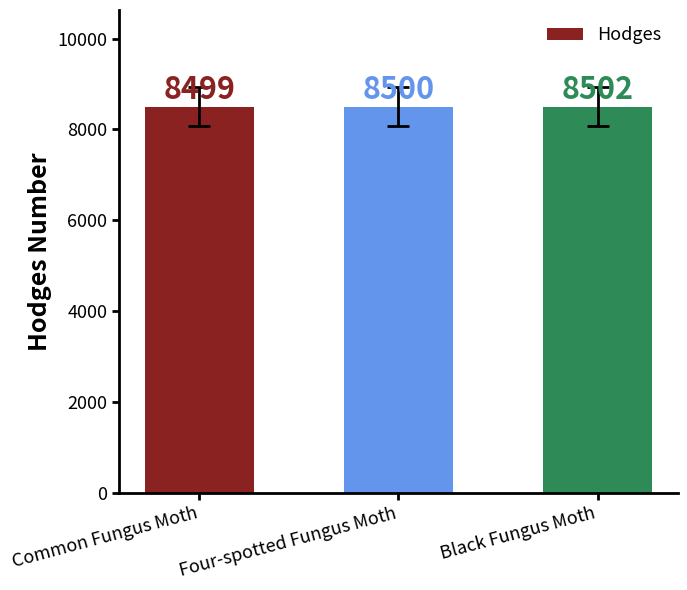

What is the minimum value shown in the chart?

8499